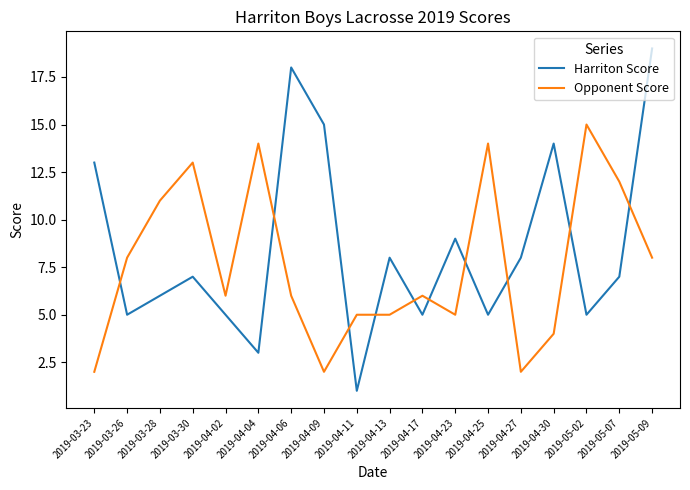

Where is the first local minimum for Harriton Score?

2019-03-26